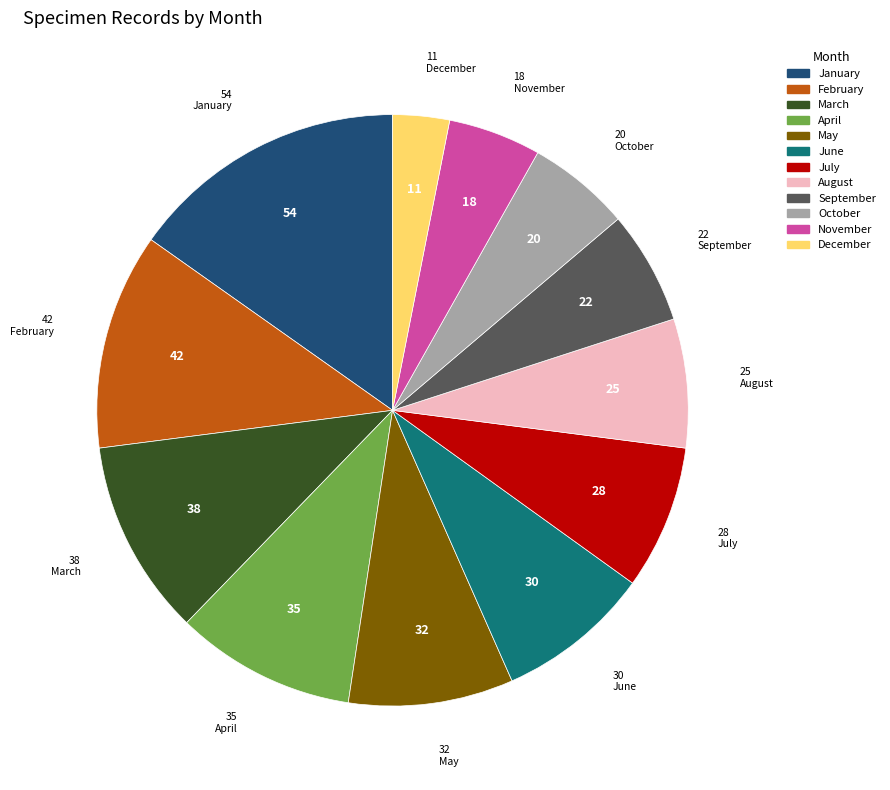

The October slice represents 16% of the pie. True or false?

False